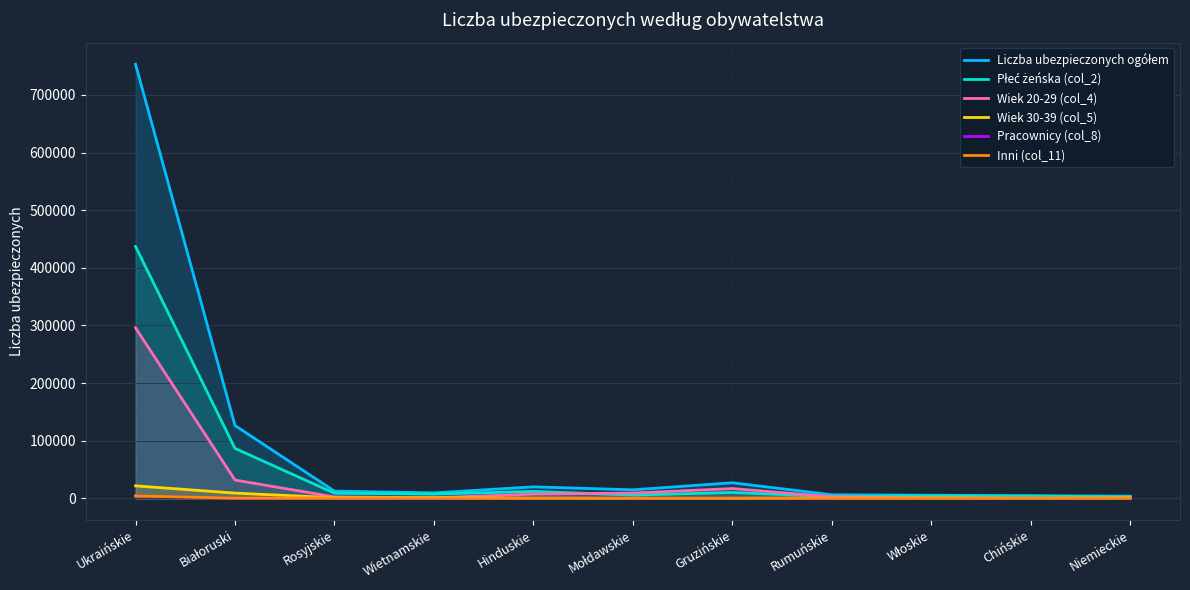

How many interior local peaks does the Inni (col_11) series have?

3